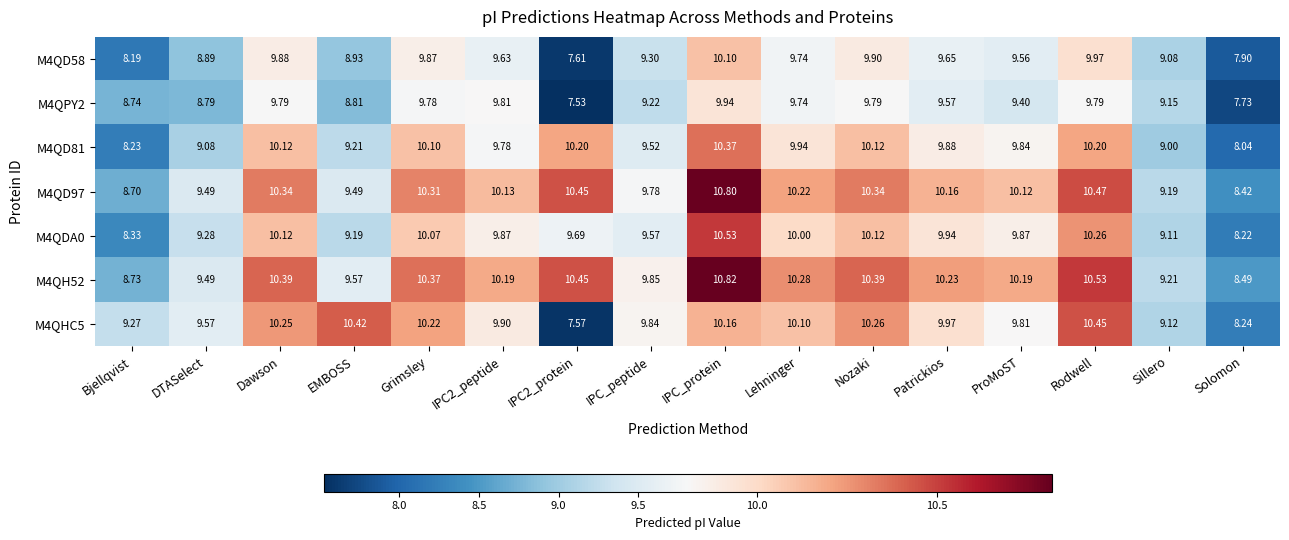

How many values in the M4QDA0 series are below 9?

2